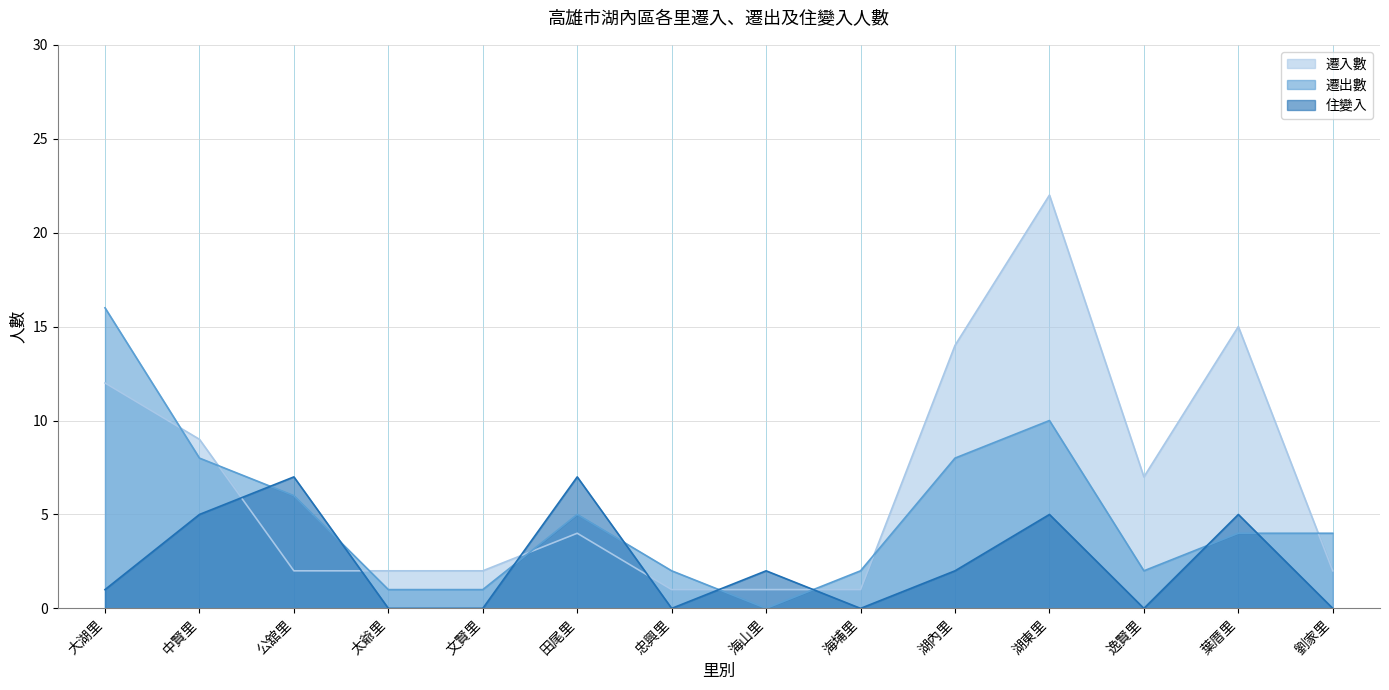

What are all the series names shown in the legend?

遷入數, 遷出數, 住變入